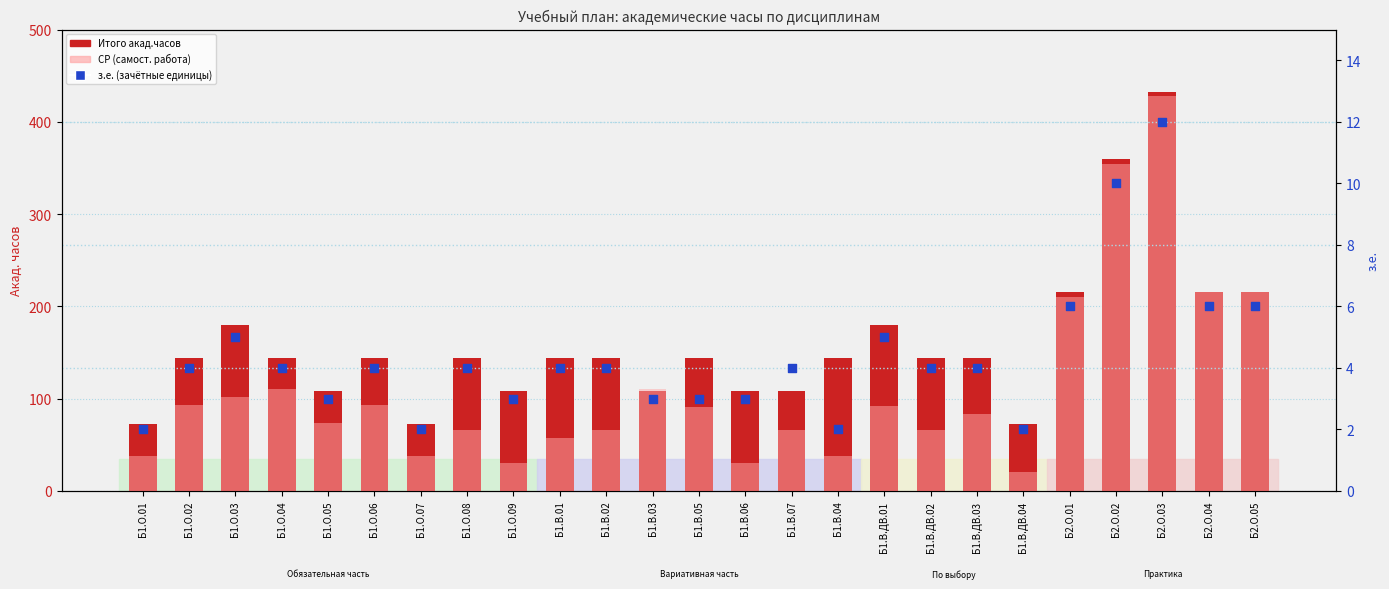

Which series contains the highest Y value?

Итого акад.часов